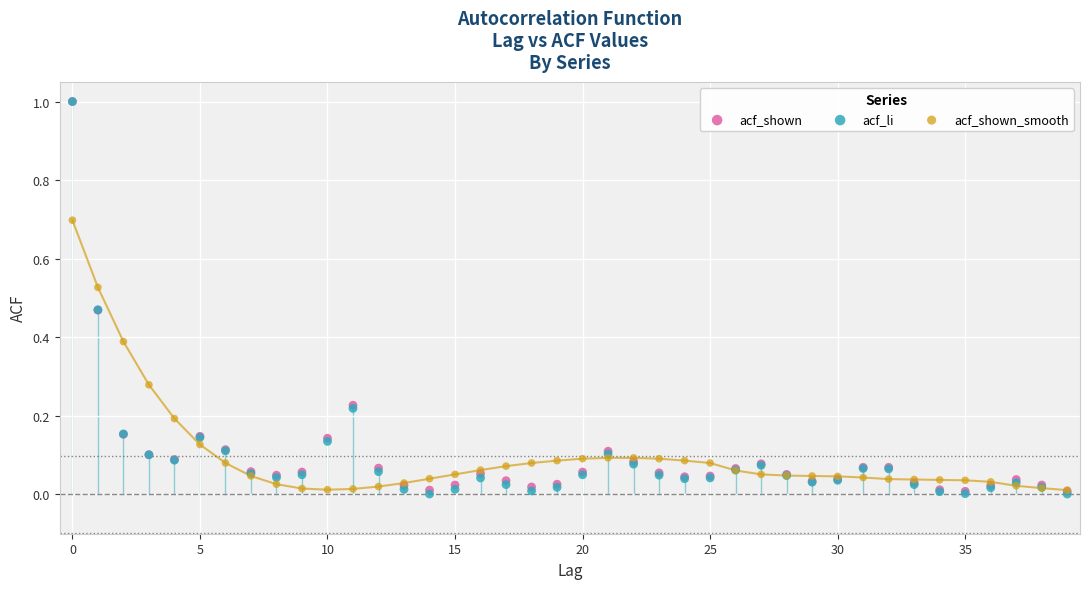

What are all the series names shown in the legend?

acf_shown, acf_li, acf_shown_smooth